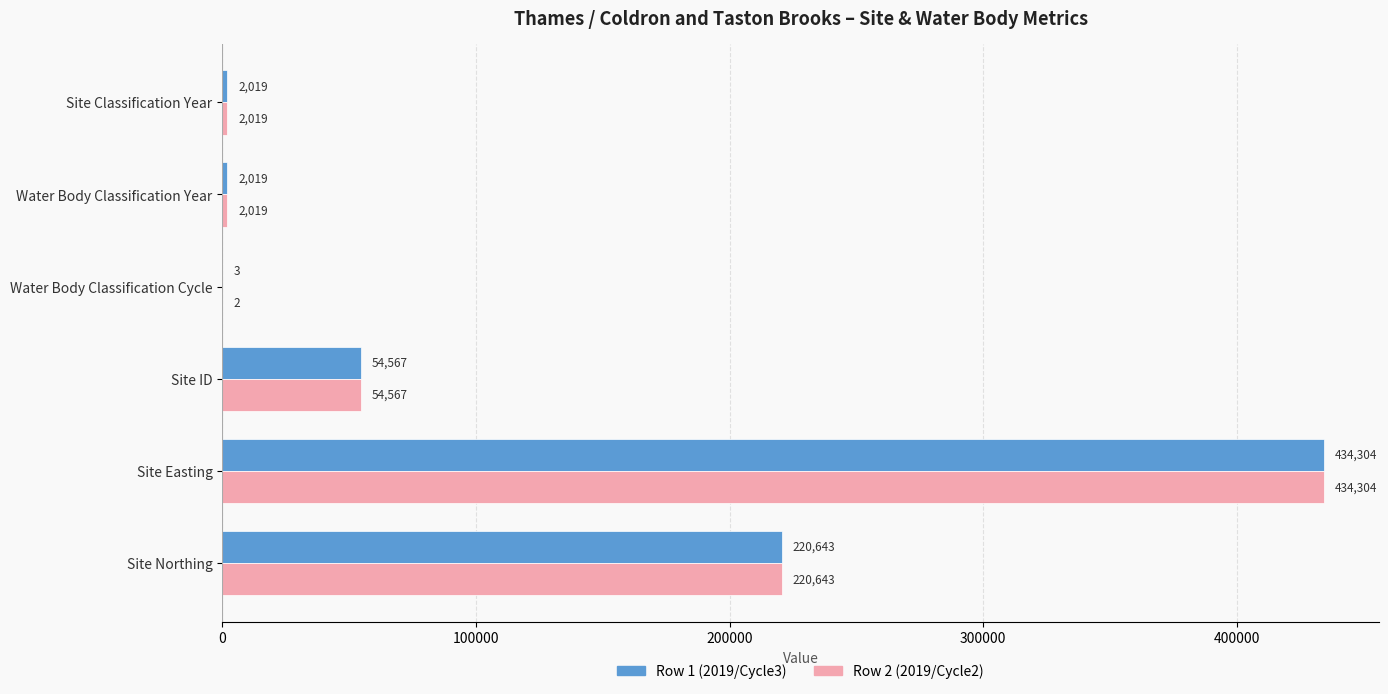

How many series are shown in this chart?

2